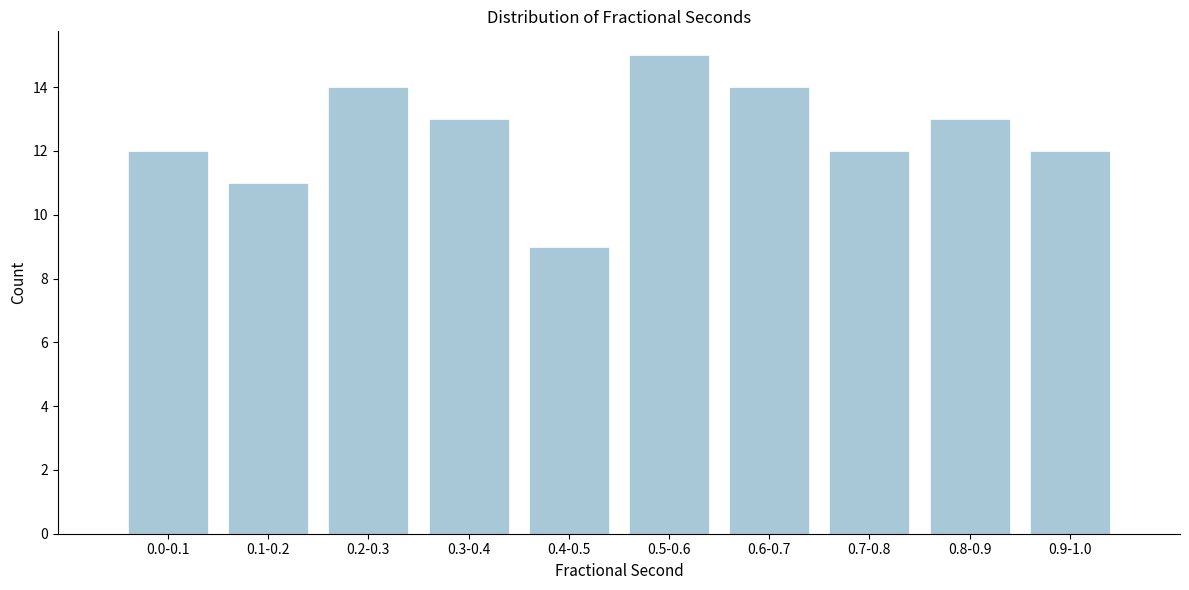

Reading right to left, transcribe all the data shown in this chart.

0.9-1.0=12	0.8-0.9=13	0.7-0.8=12	0.6-0.7=14	0.5-0.6=15	0.4-0.5=9	0.3-0.4=13	0.2-0.3=14	0.1-0.2=11	0.0-0.1=12